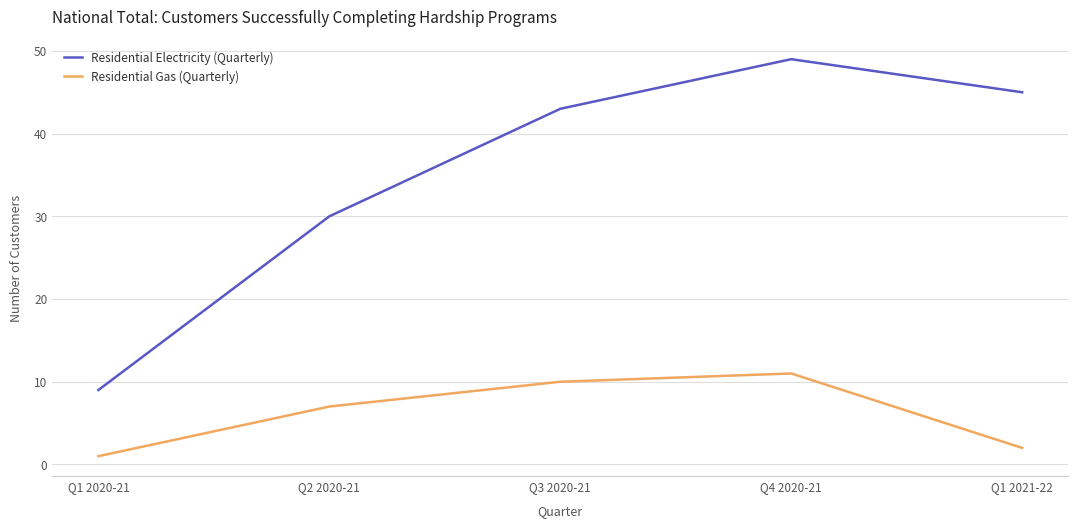

Rank the series by their maximum value, from highest to lowest.

Residential Electricity (Quarterly), Residential Gas (Quarterly)